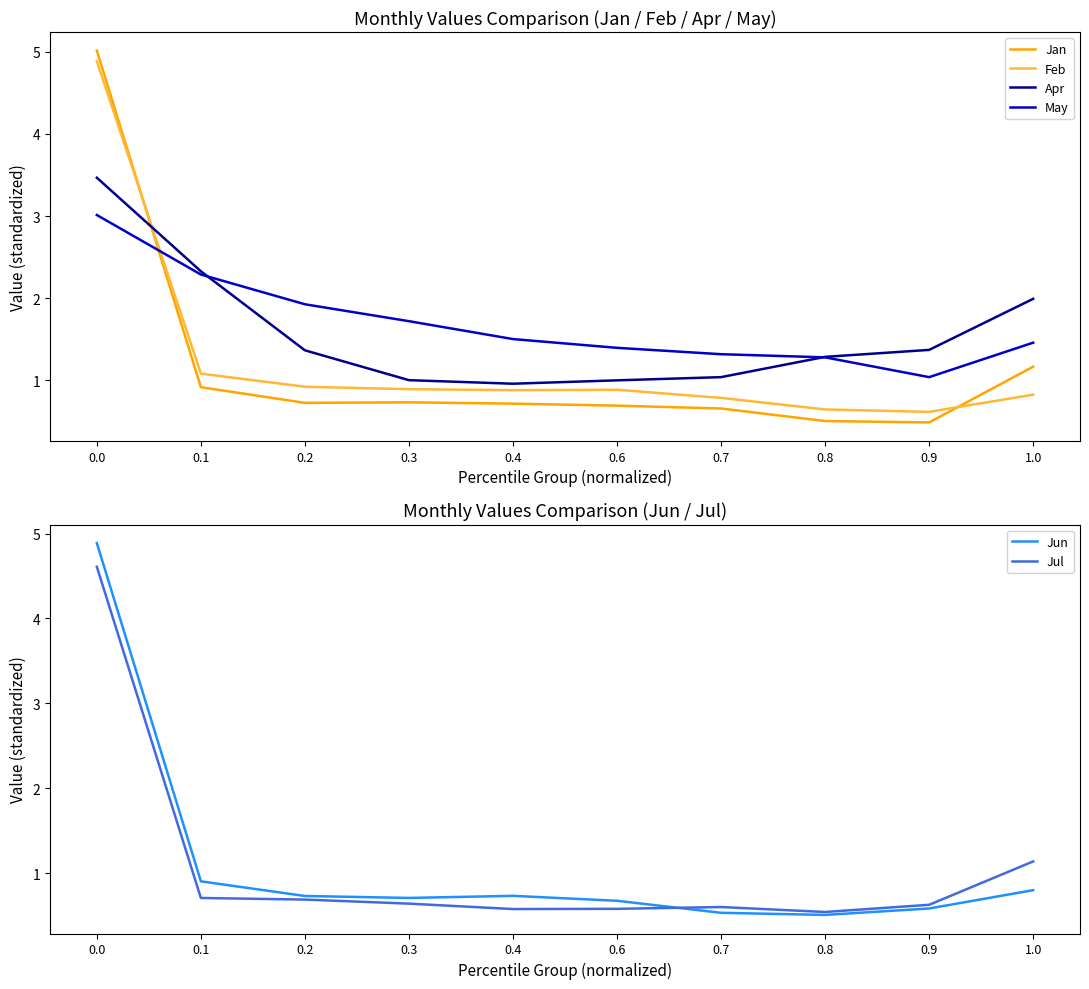

How many distinct data groups are displayed?

6